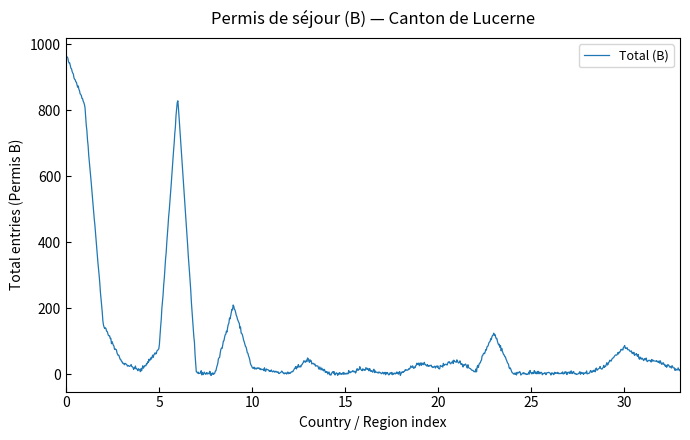

What is the maximum value shown in the chart?

970.5